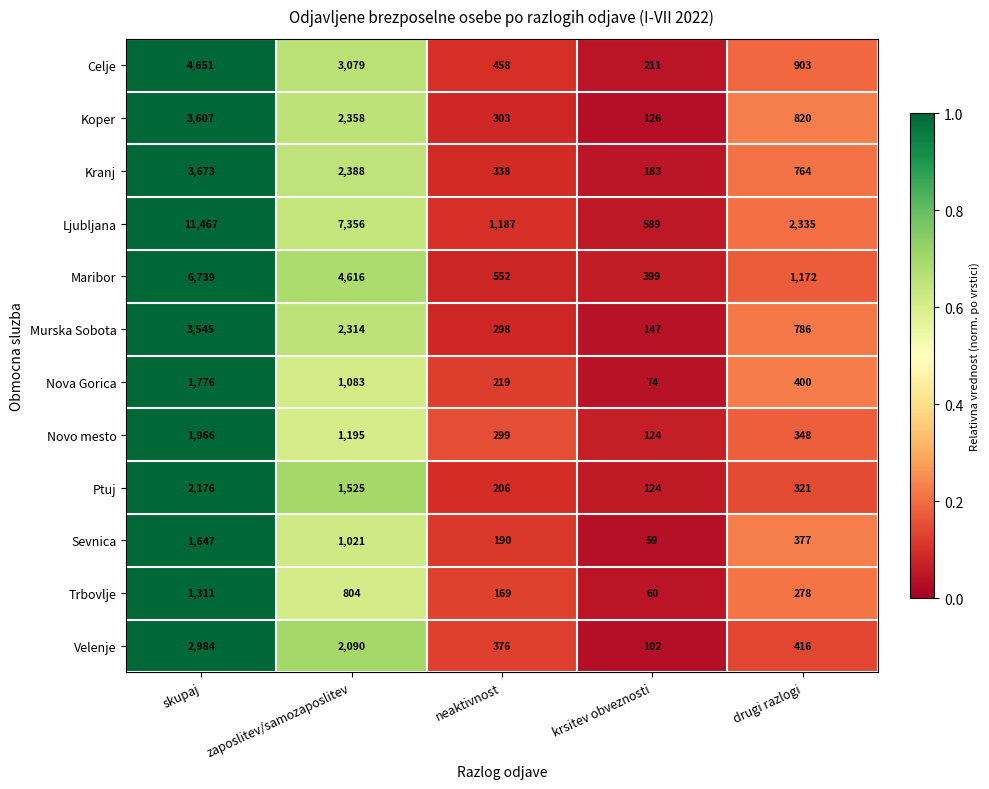

Which series has the largest total across all categories?

Ljubljana